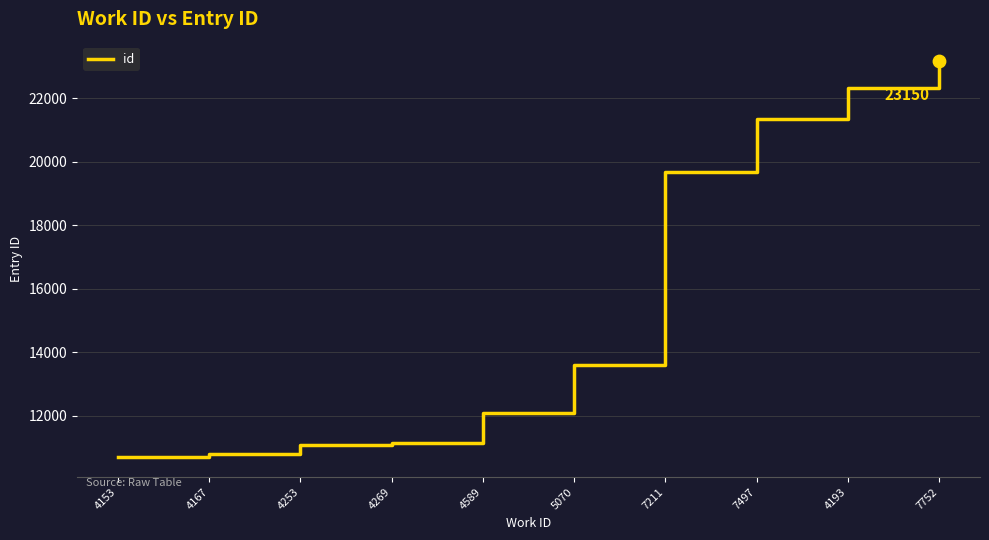

Between 4269 and 4153, which is larger?

4269